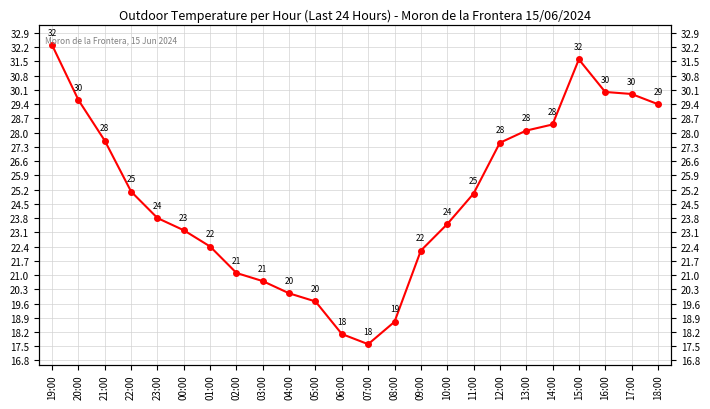

True or false: the data shows 31.6 at 15:00.

True